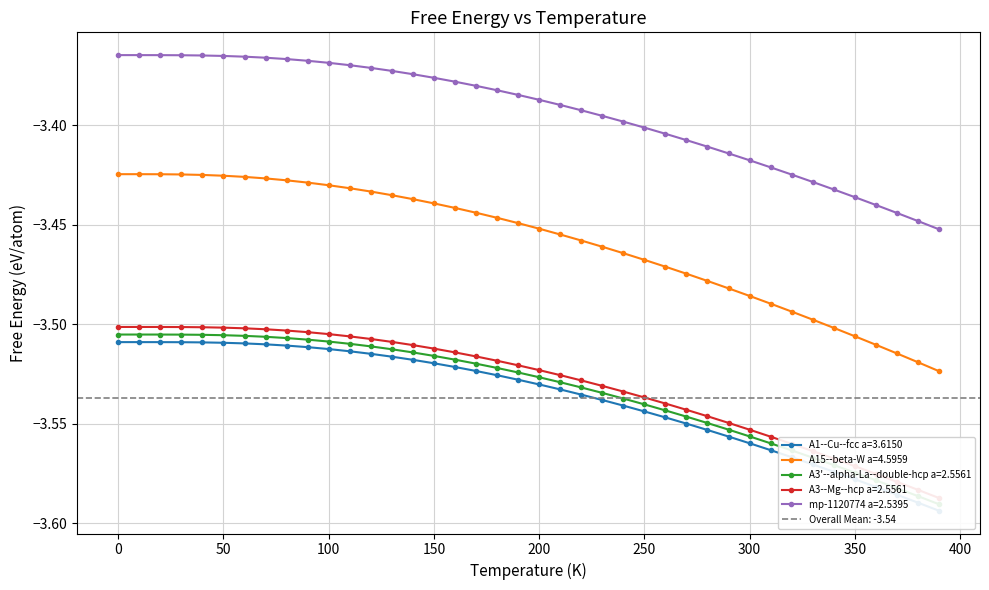

Count the number of data series in this chart.

5